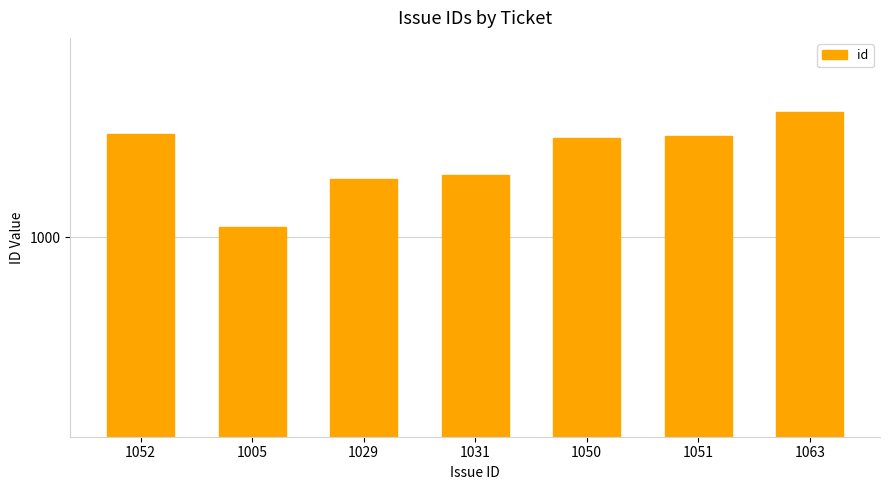

What is the average value?

1040